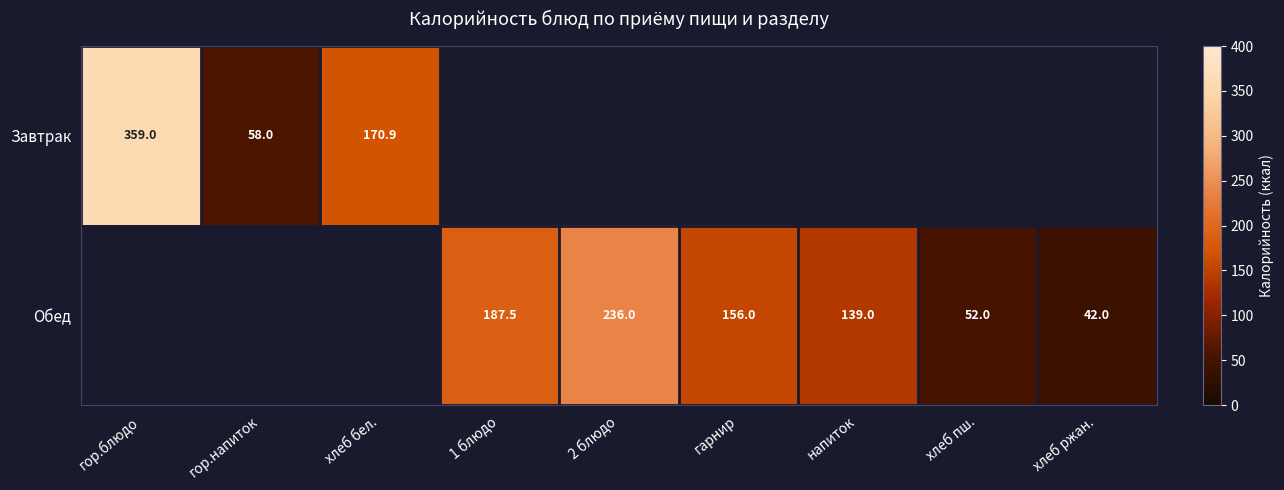

True or false: Завтрак has a value of 58.0 at гор.напиток.

True